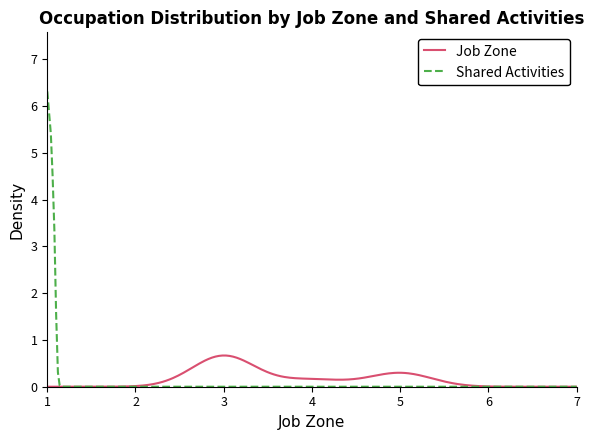

Is it true that Shared Activities equals 2 at Occupational Health and Safety Technicians?

False